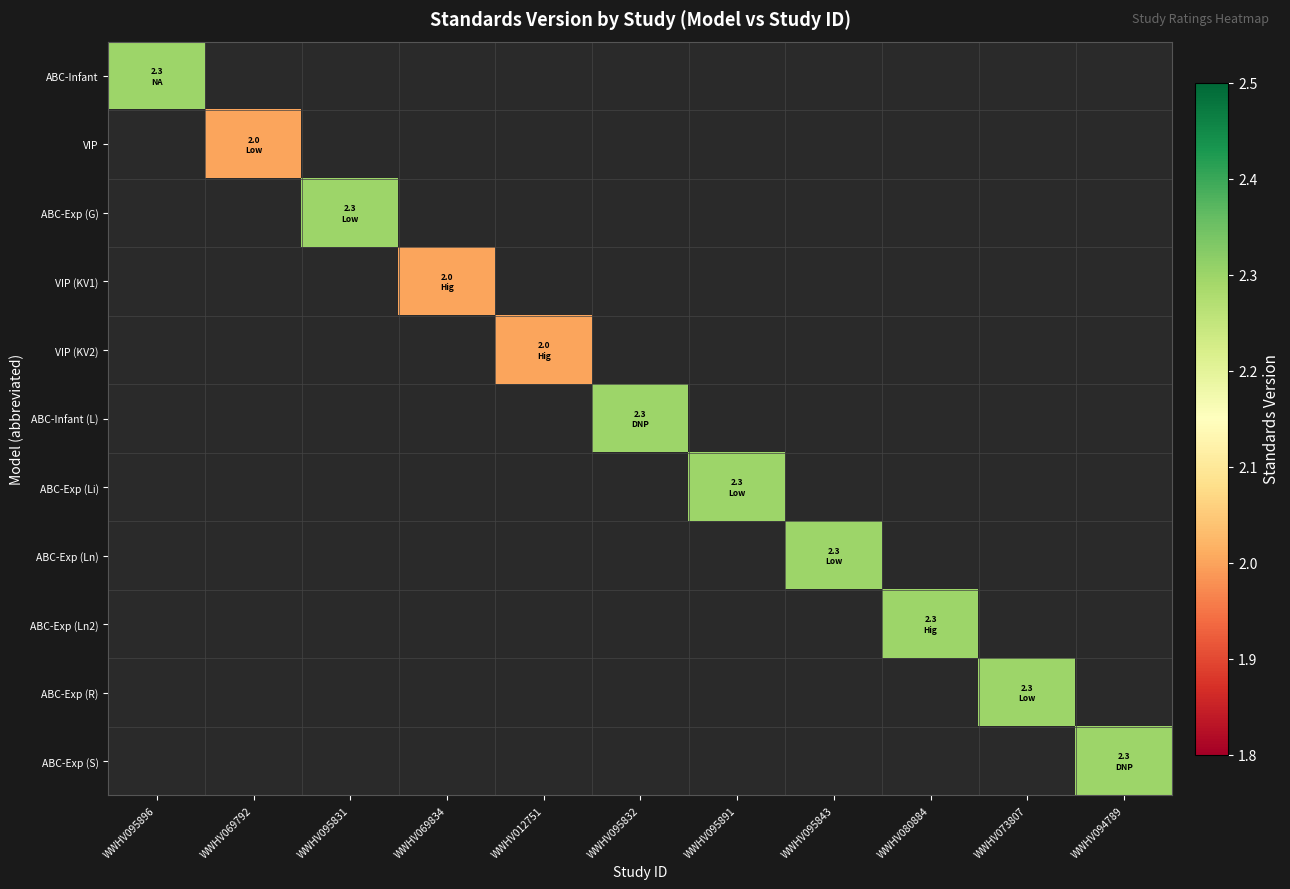

Count the number of categories in the chart.

11